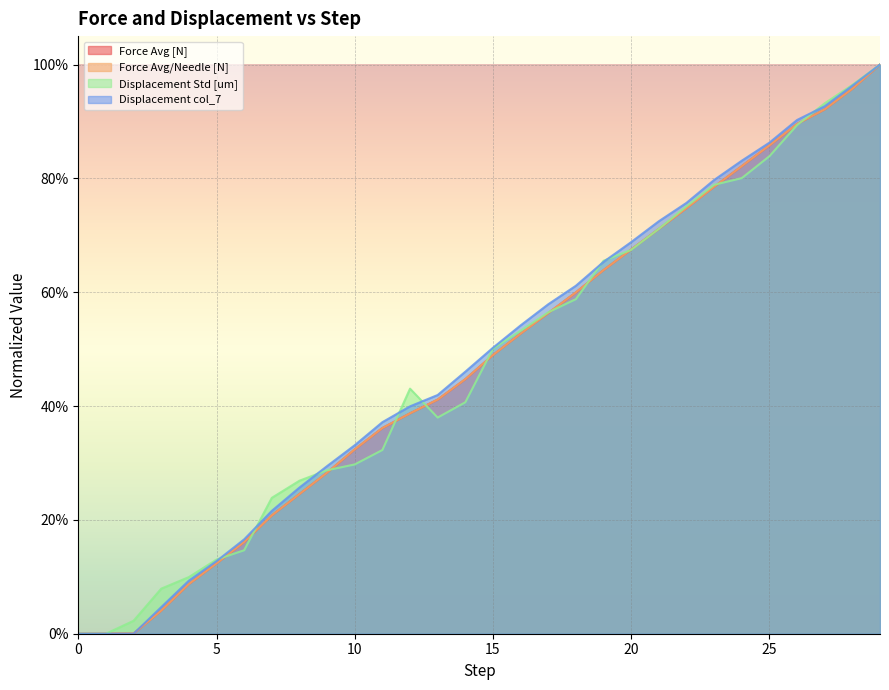

The value of Displacement col_7 at 19 is 0.7. True or false?

True